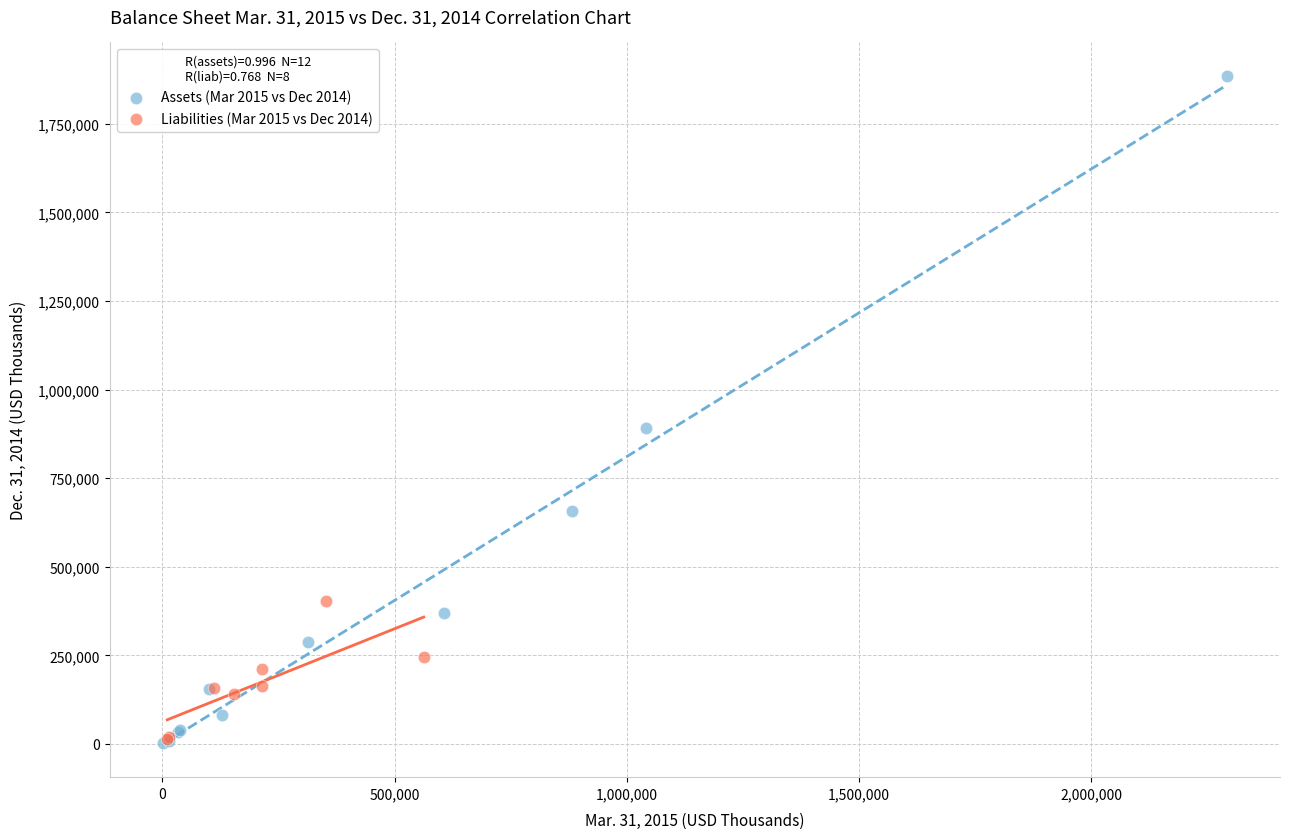

Which series reaches the maximum Y coordinate?

Assets (Mar 2015 vs Dec 2014)